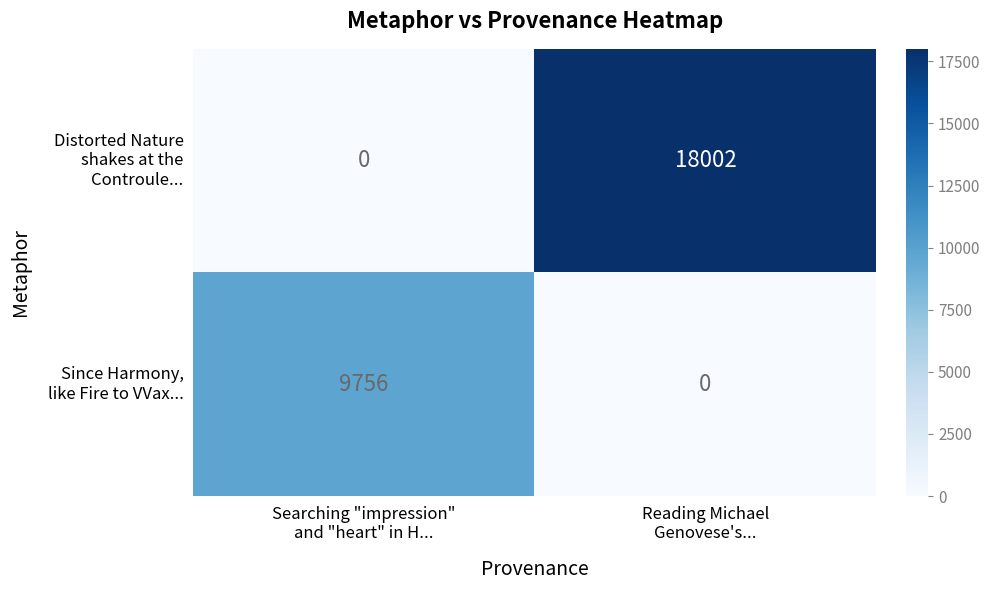

What is the greatest value displayed?

18002